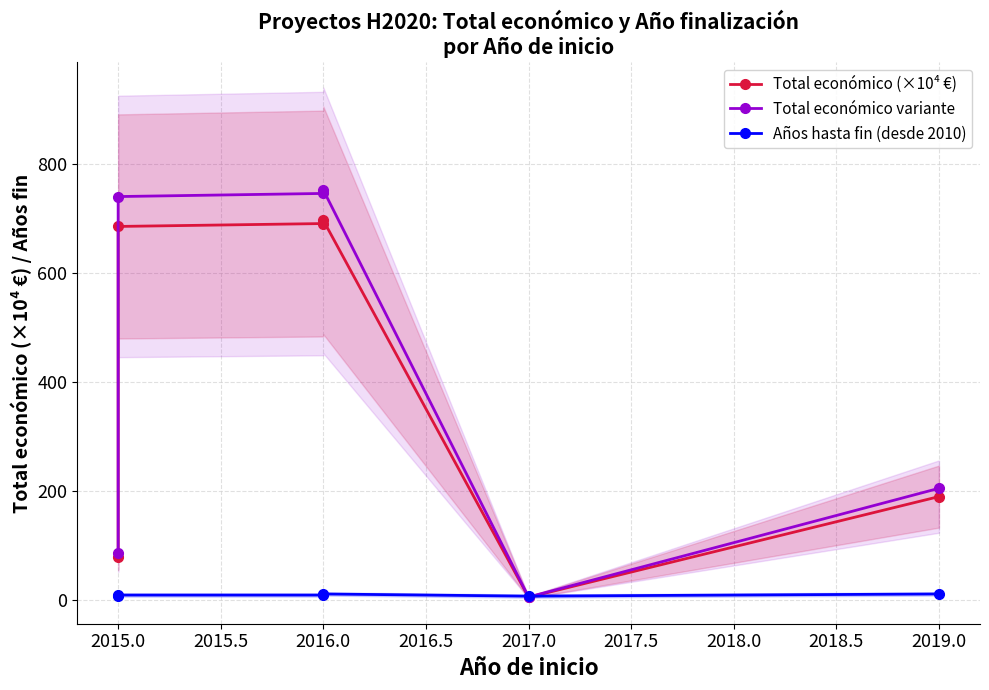

Is it true that Total económico variante equals 280.3 at 2019.0?

False